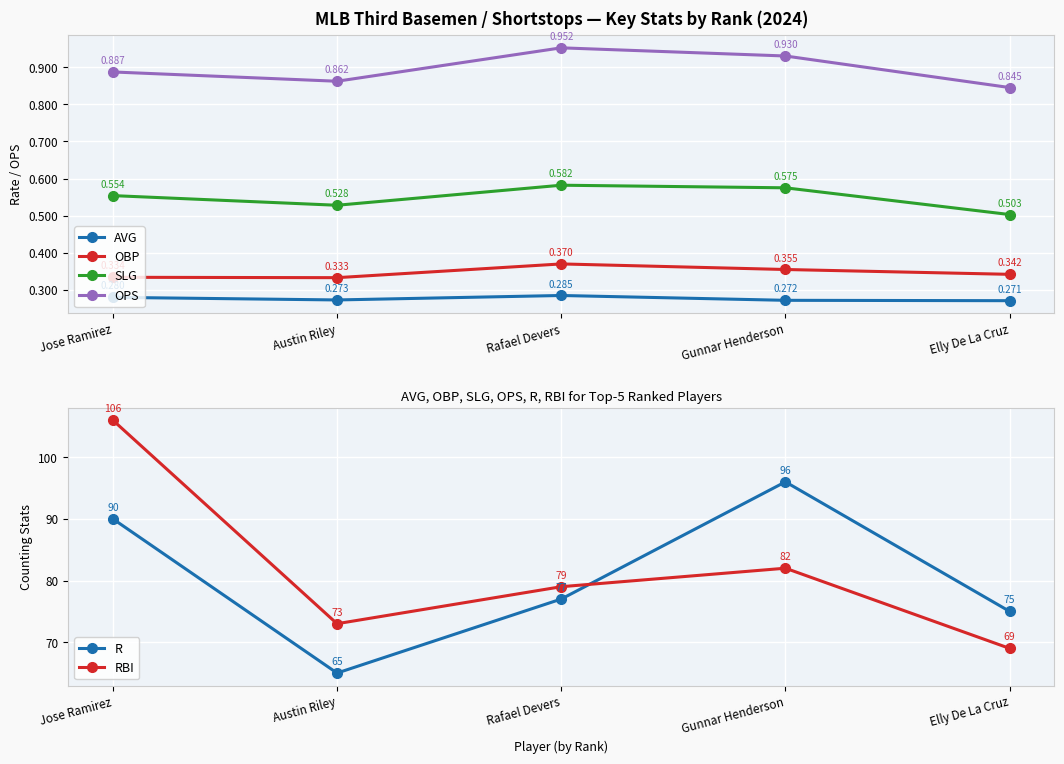

At which label is AVG closest to 0?

Elly De La Cruz